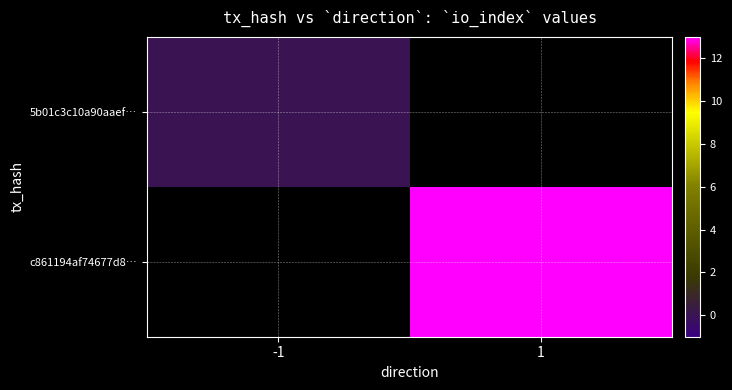

What is the greatest value displayed?

13.0